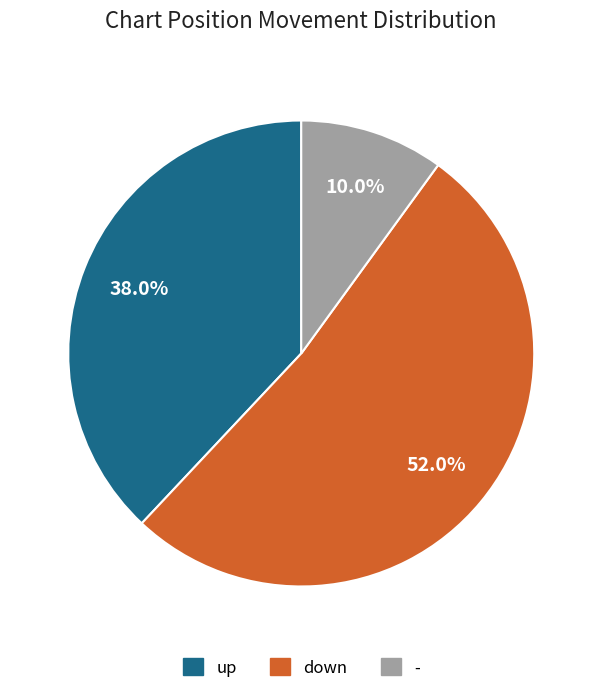

Which slice is the smallest?

-